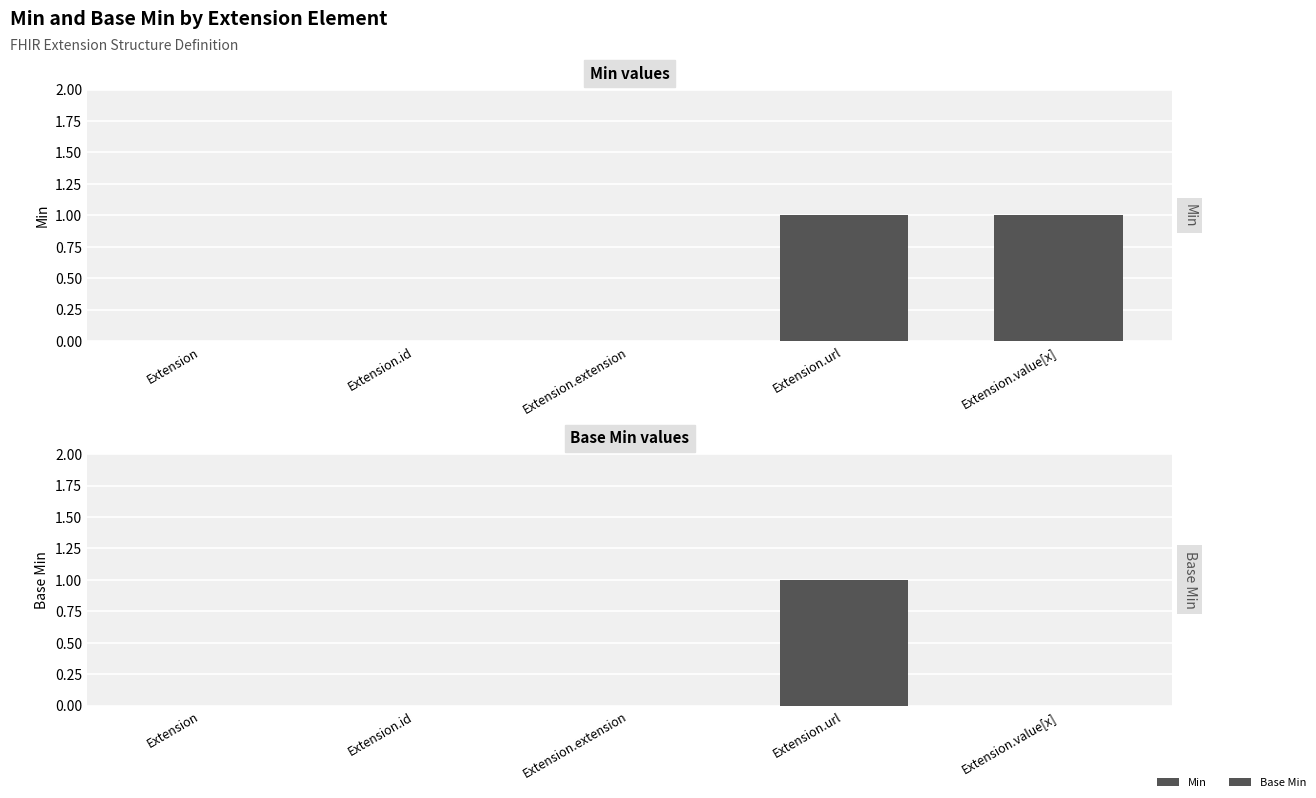

What is the difference between the maximum and minimum values in the Base Min series?

1